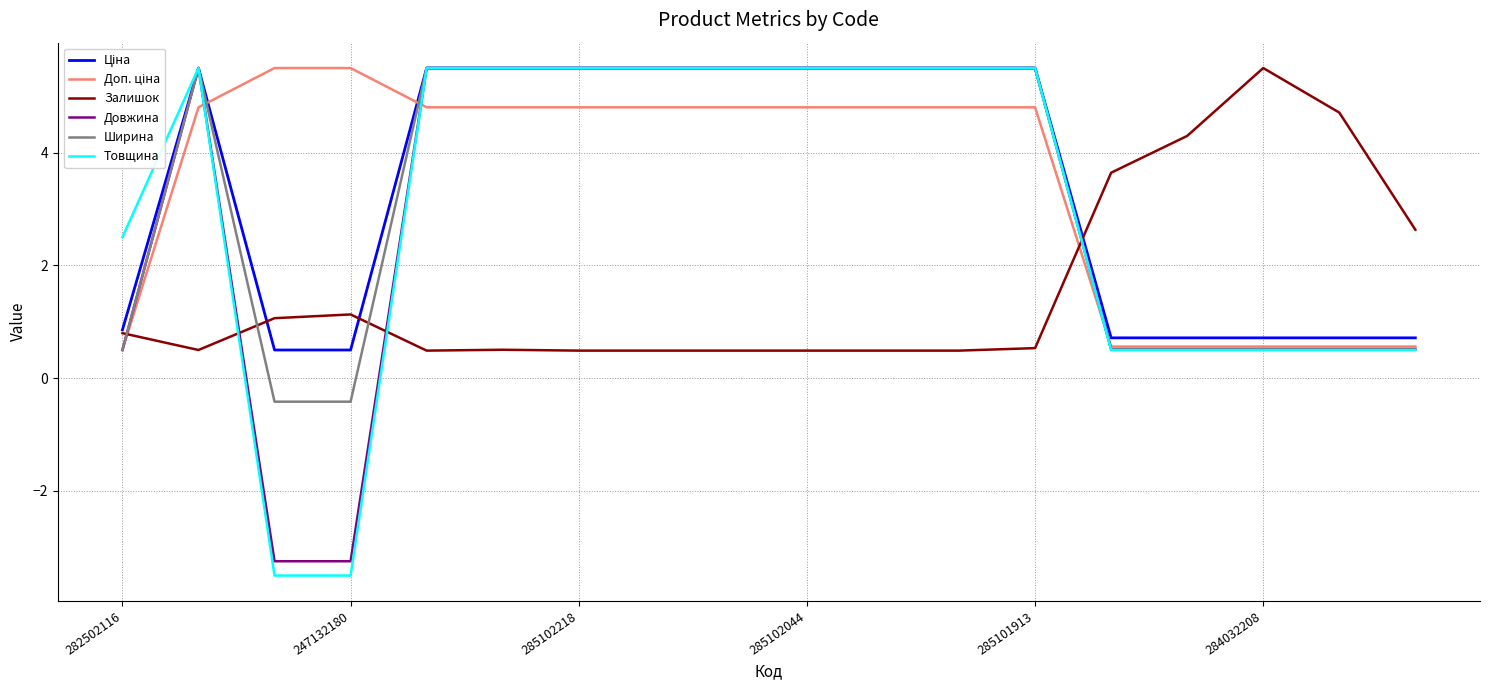

True or false: Ширина and Залишок intersect in this chart.

True